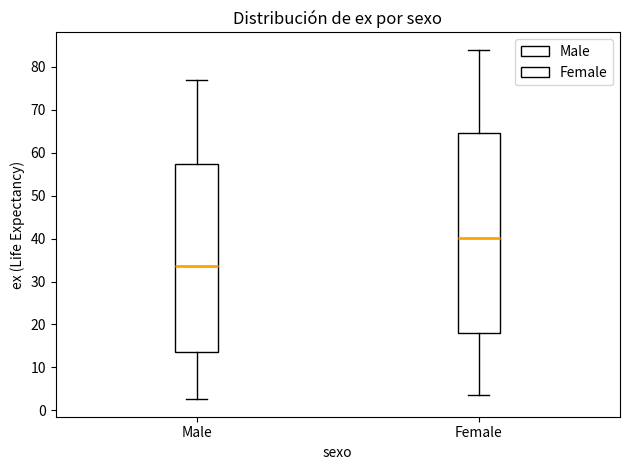

Where is the upper edge of the box for Male on the y-axis? The values are not printed on the chart, so give them approximately, as read against the axis.

57